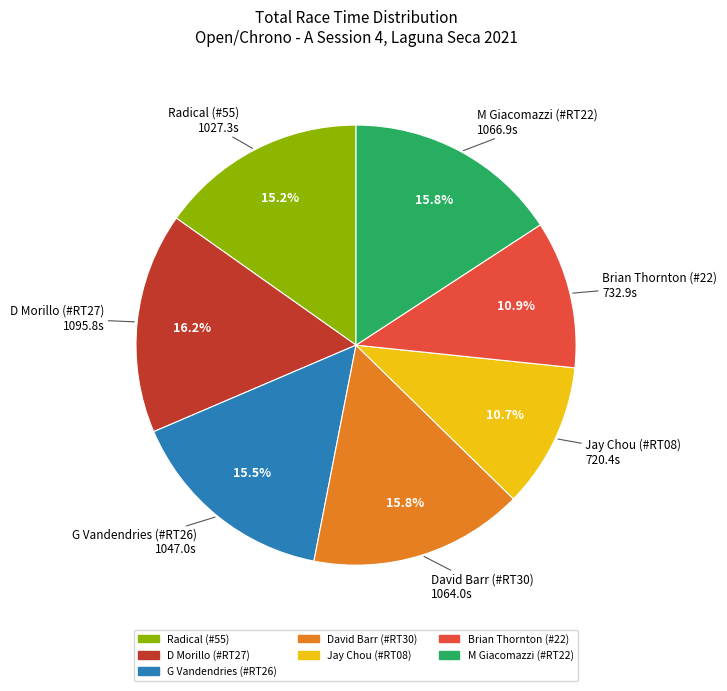

To the nearest percent, what is the difference between the D Morillo (#RT27) and Brian Thornton (#22) slice percentages?

5%